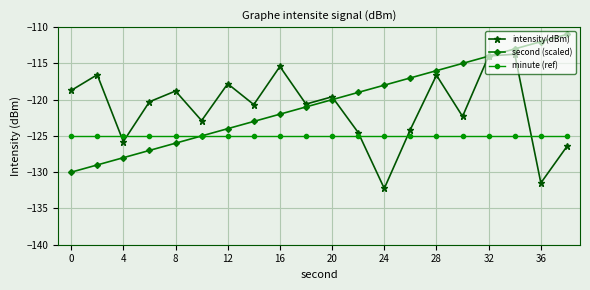

How many distinct data groups are displayed?

3